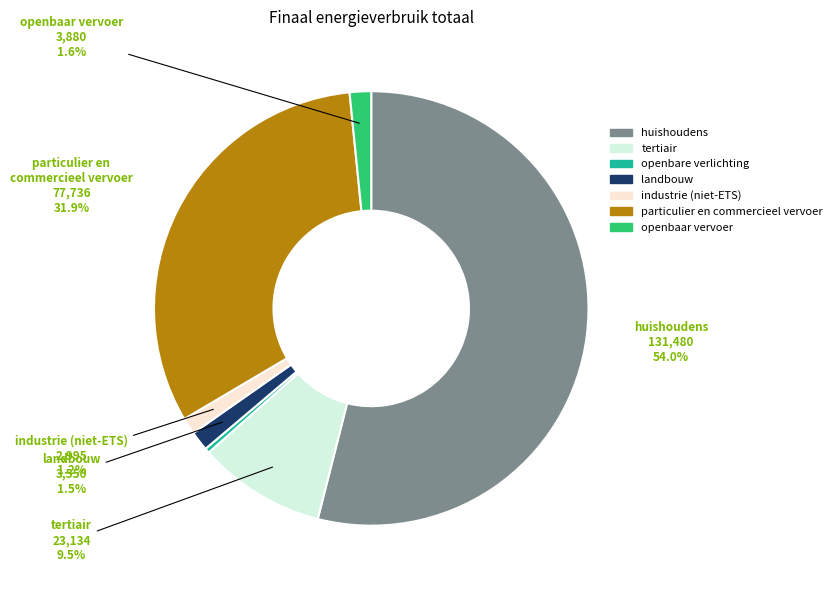

Which category has the biggest portion of the pie?

huishoudens